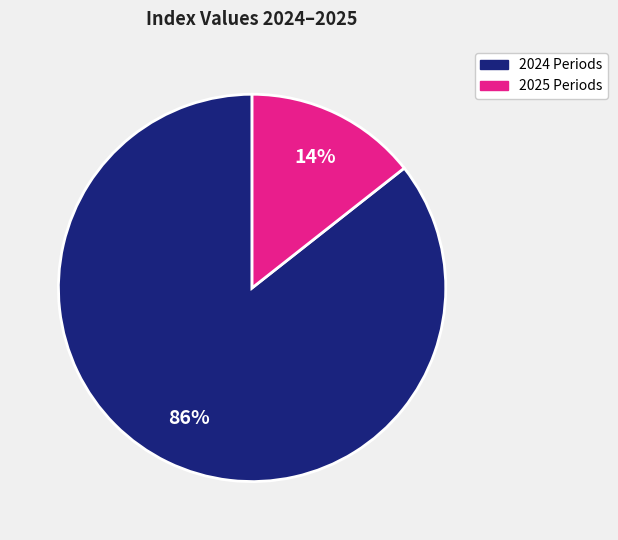

Count the number of slices in the pie.

2